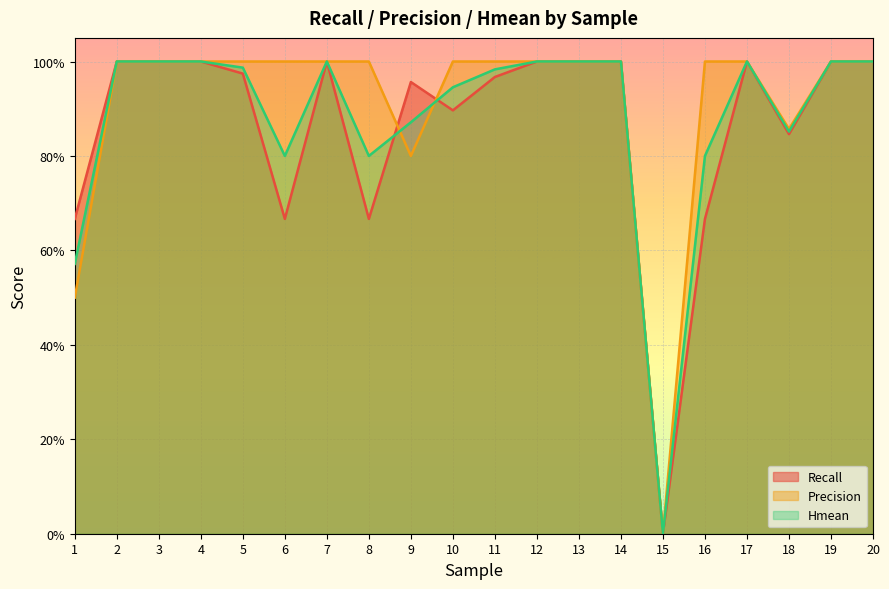

True or false: Precision has more than 1 points higher than both neighbors.

False